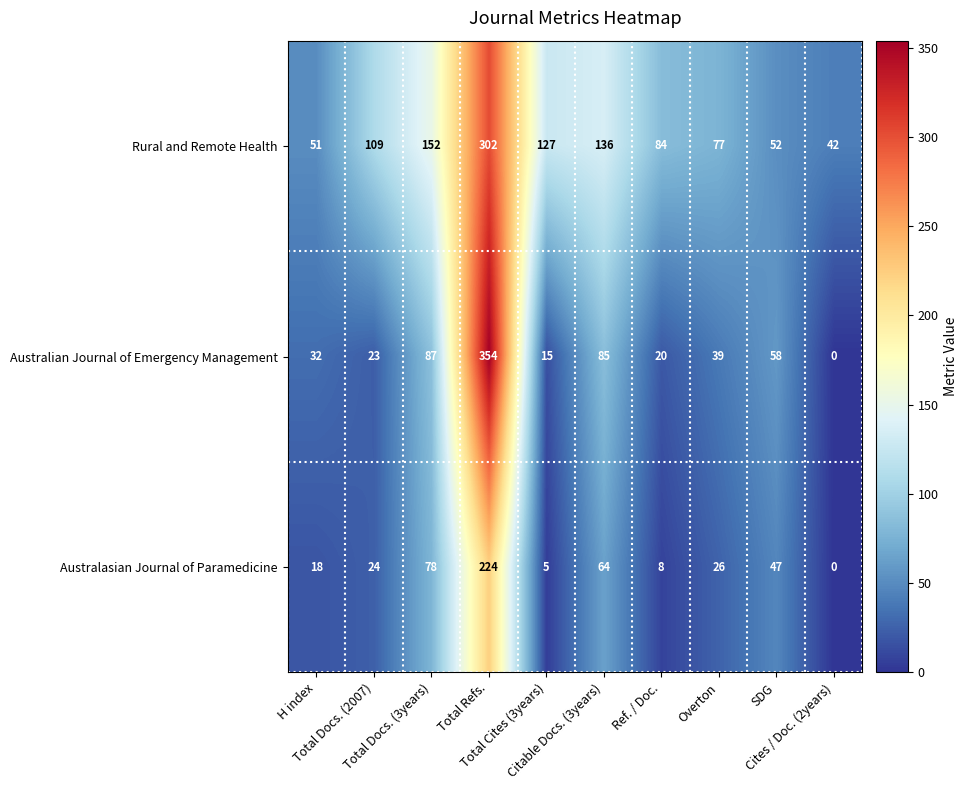

Rank the series at Total Docs. (3years) from lowest to highest value.

Australasian Journal of Paramedicine, Australian Journal of Emergency Management, Rural and Remote Health